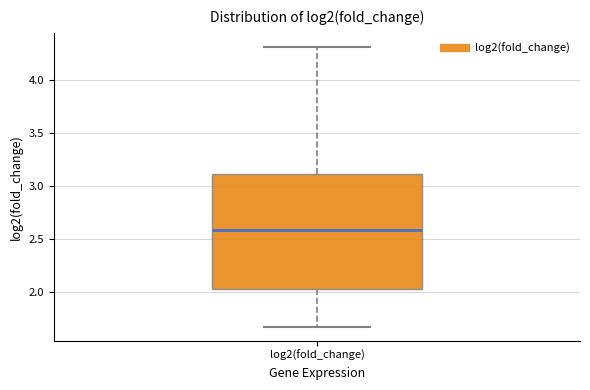

Transcribe this box plot: give where the median line is, the range the box spans, and where the two whiskers end, as read against the y-axis. The values are not printed on the chart, so give them approximately, as read against the axis.

median 2.60, box 2.05 to 3.10, whiskers 1.70 to 4.30